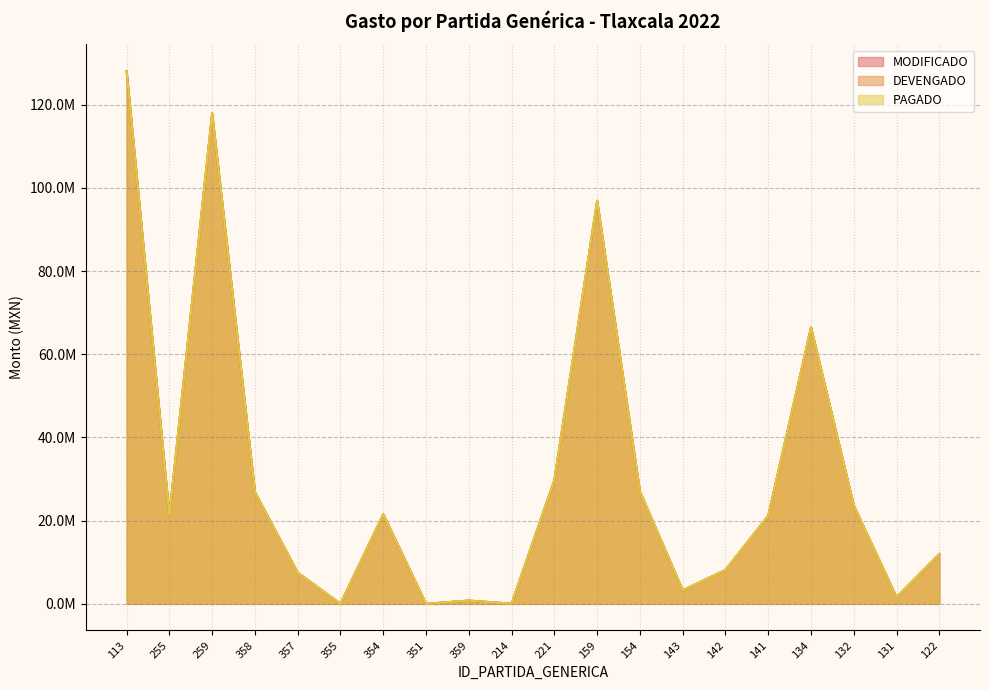

What are all the series names shown in the legend?

MODIFICADO, DEVENGADO, PAGADO